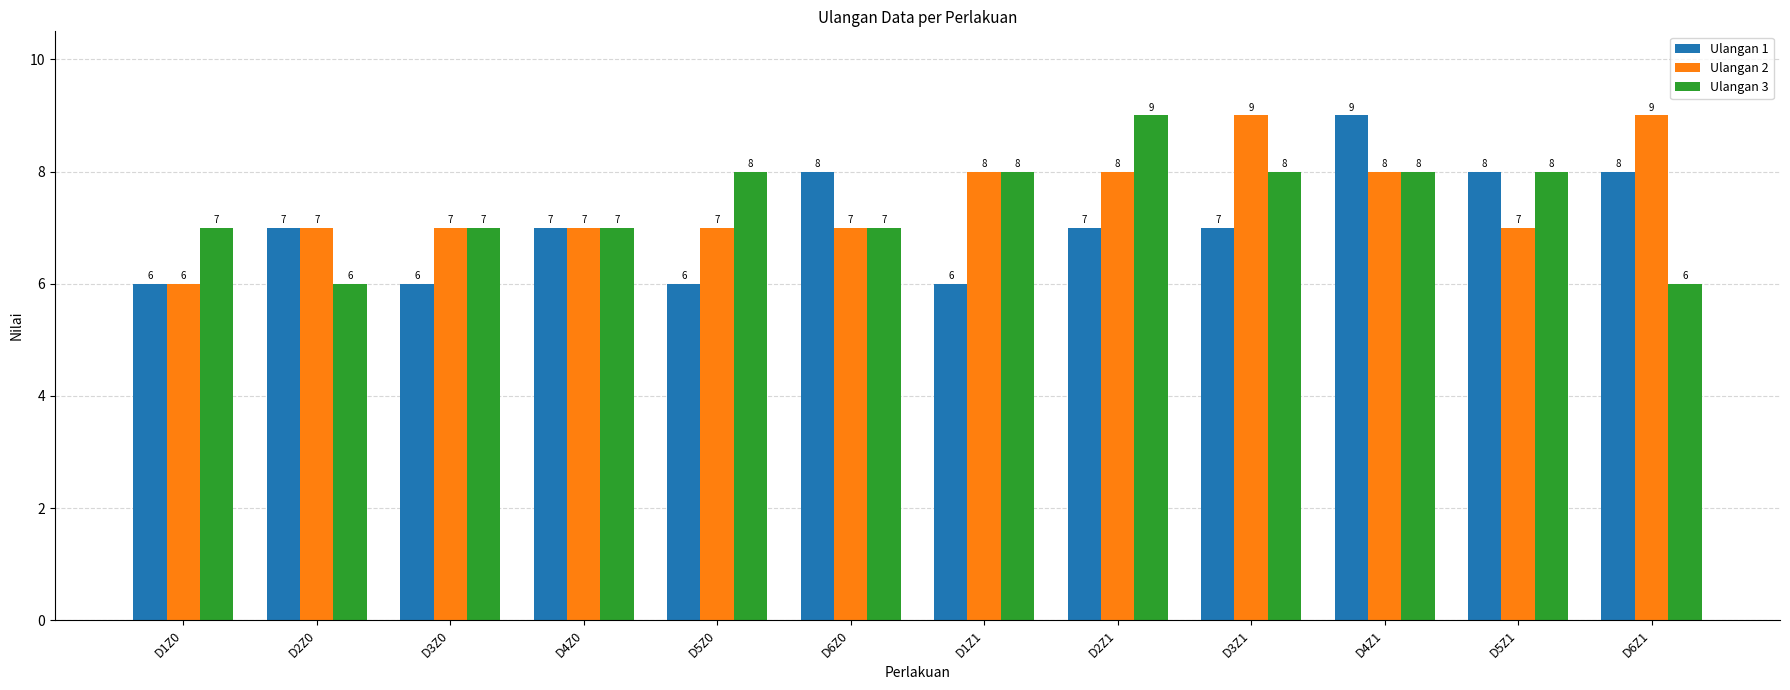

Reading left to right, list all the values displayed in this chart.

Ulangan 1: 6	7	6	7	6	8	6	7	7	9	8	8
Ulangan 2: 6	7	7	7	7	7	8	8	9	8	7	9
Ulangan 3: 7	6	7	7	8	7	8	9	8	8	8	6